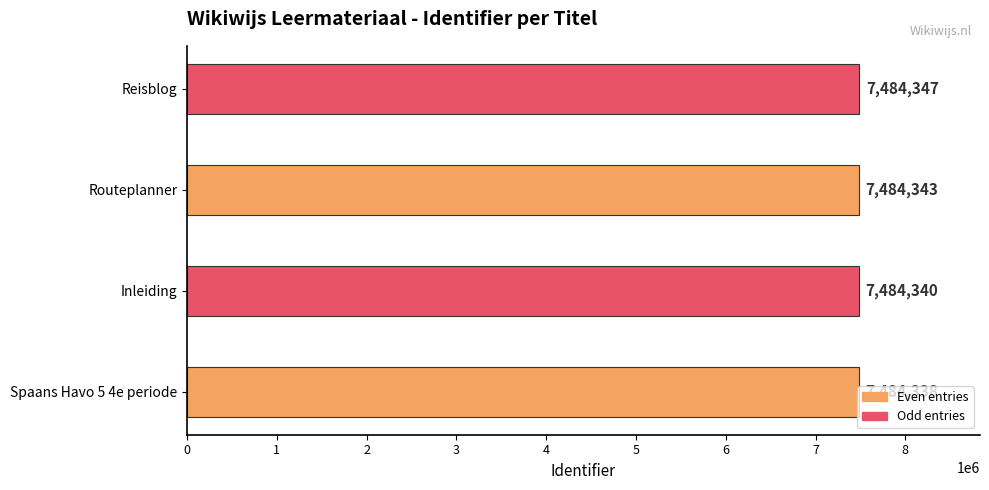

At which label is the value closest to 7484342?

Routeplanner